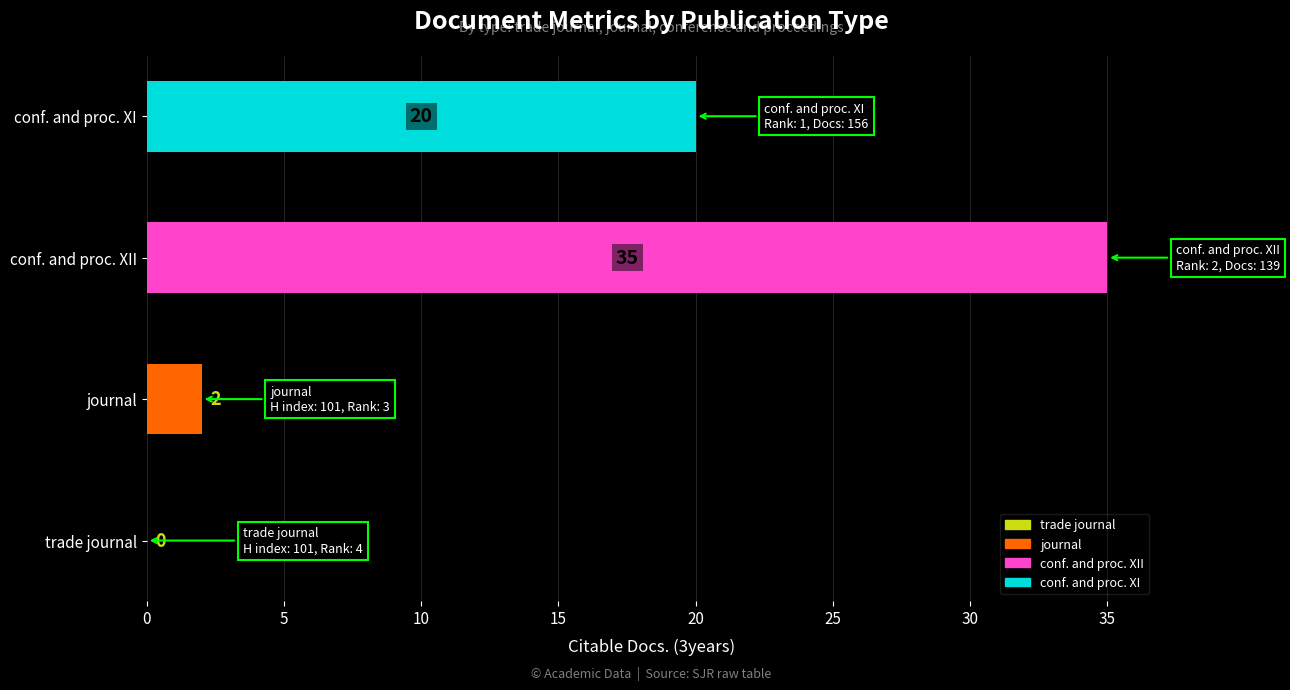

The Citable Docs. (3years) series shows 12 at conference and proceedings (XII). True or false?

False